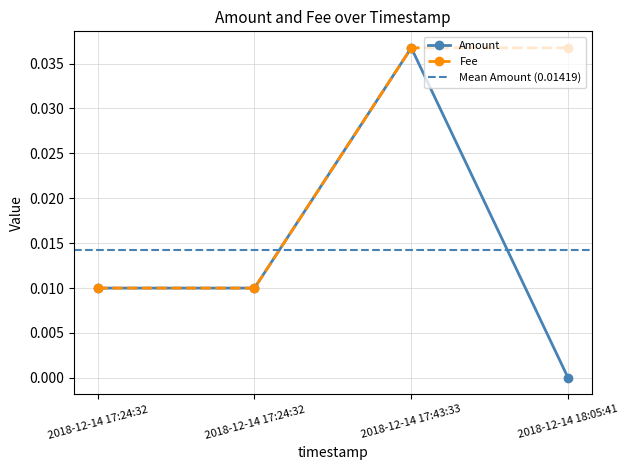

Rank the categories by Fee value from highest to lowest.

2018-12-14 17:43:33, 2018-12-14 18:05:41, 2018-12-14 17:24:32, 2018-12-14 17:24:32